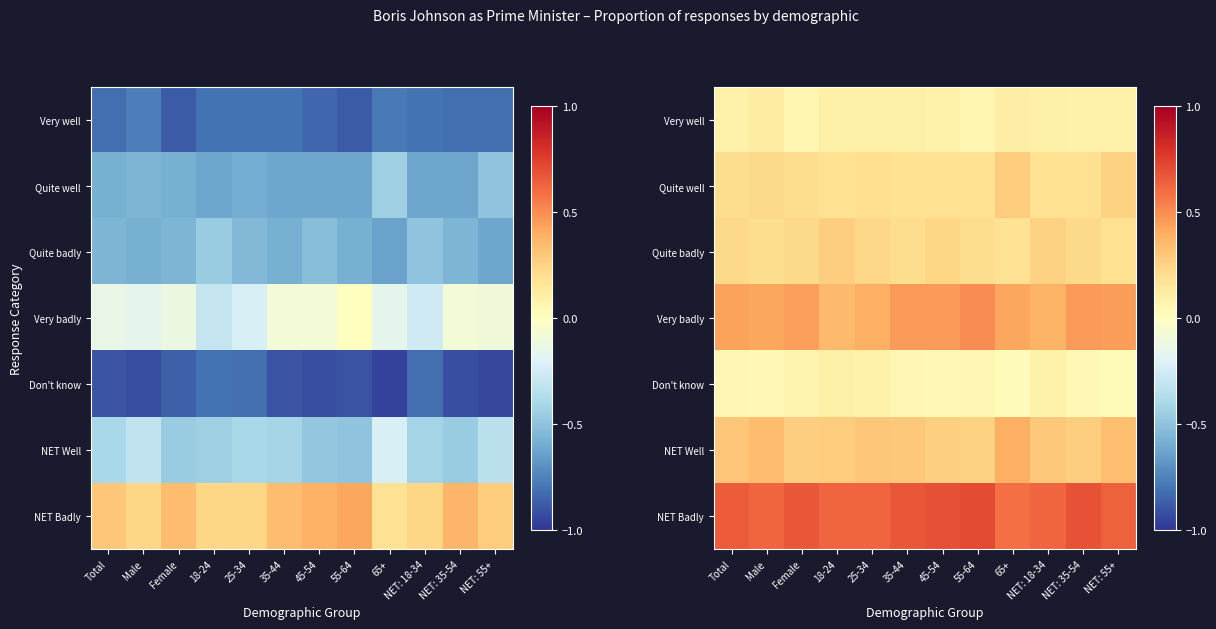

Is the value of Quite badly at 45-54 greater than the value of Quite well at Male?

Yes